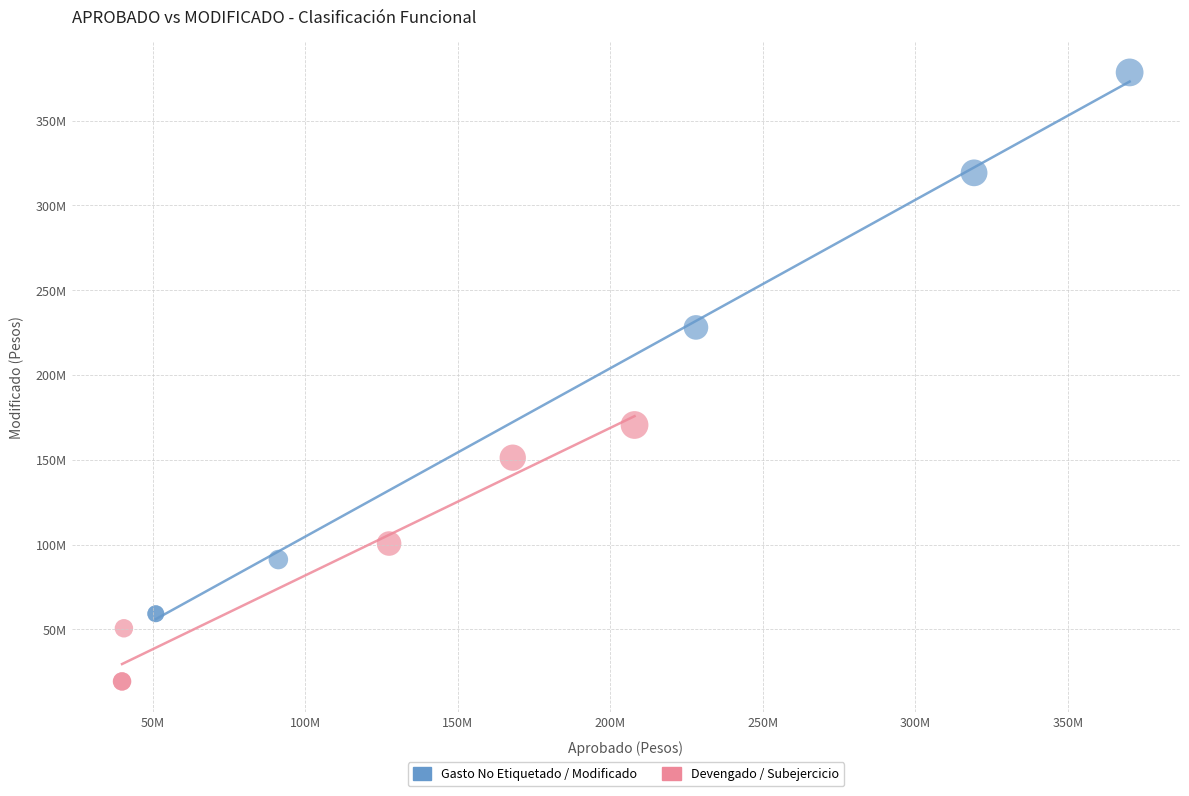

Which series contains the lowest Y value?

Devengado / Subejercicio